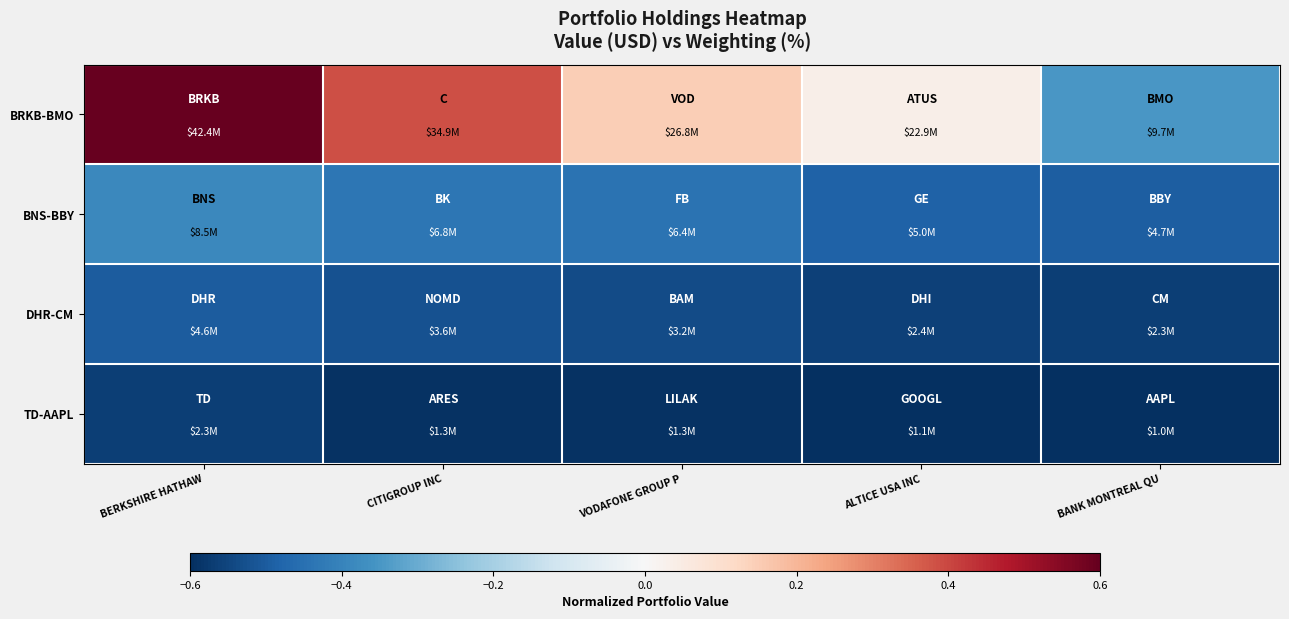

Which series changed the most between ALTICE USA INC and BANK MONTREAL QU?

BRKB-BMO